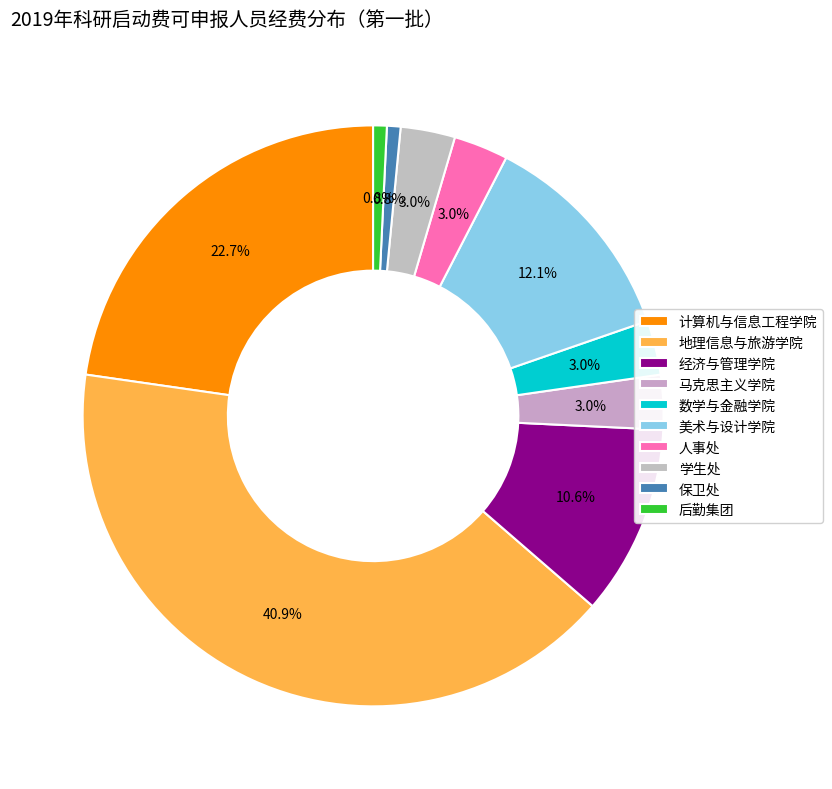

What percentage is the 人事处 slice, to the nearest percent?

3%